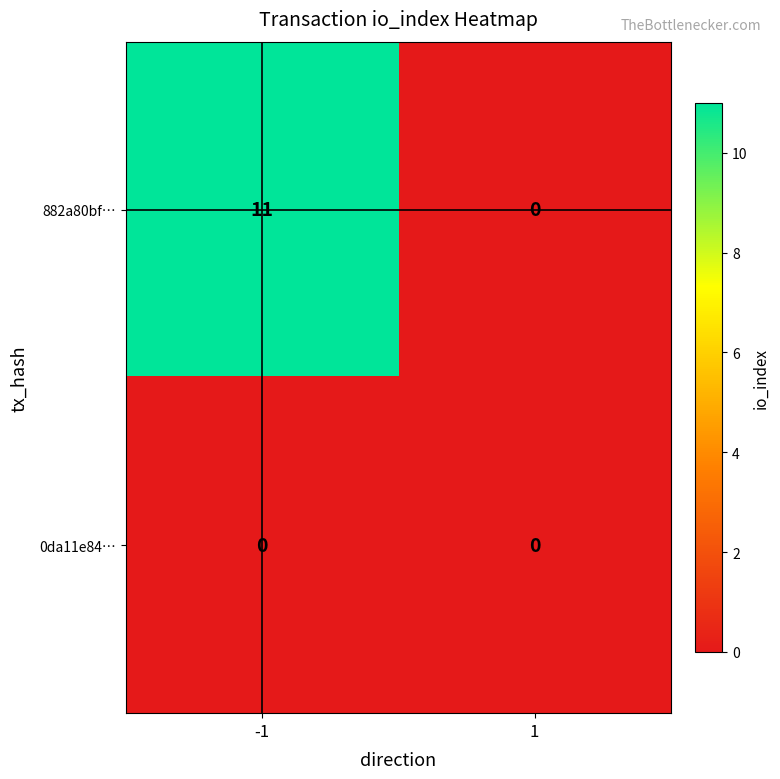

What is the maximum value shown in the chart?

11